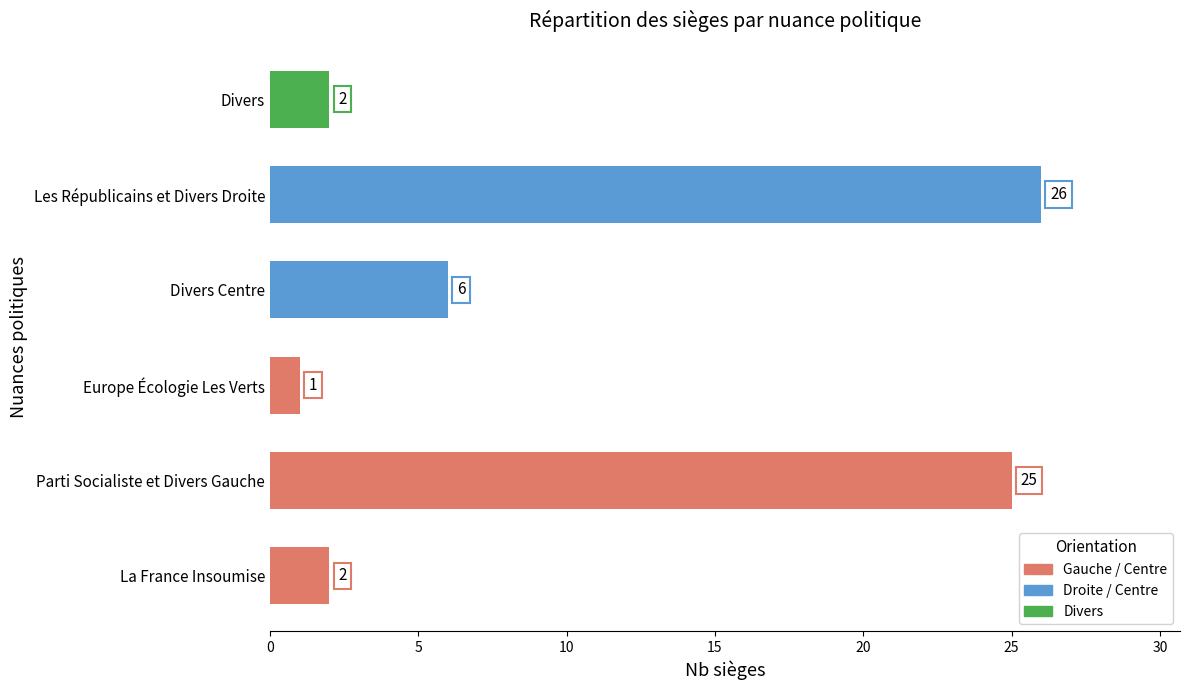

Count the number of data series in this chart.

1